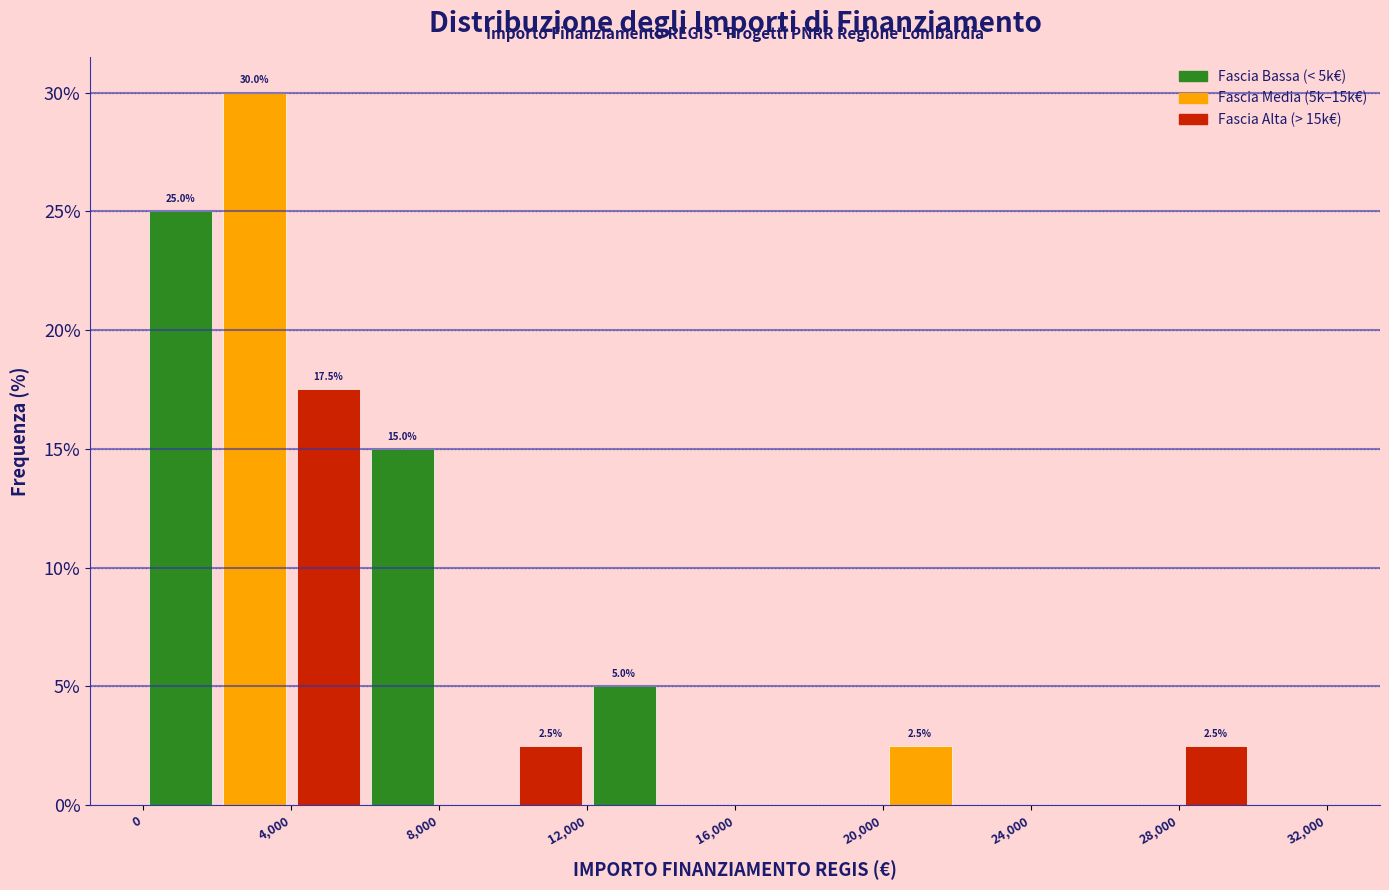

Over which range of the x-axis is the bar tallest?

2000 to 4000